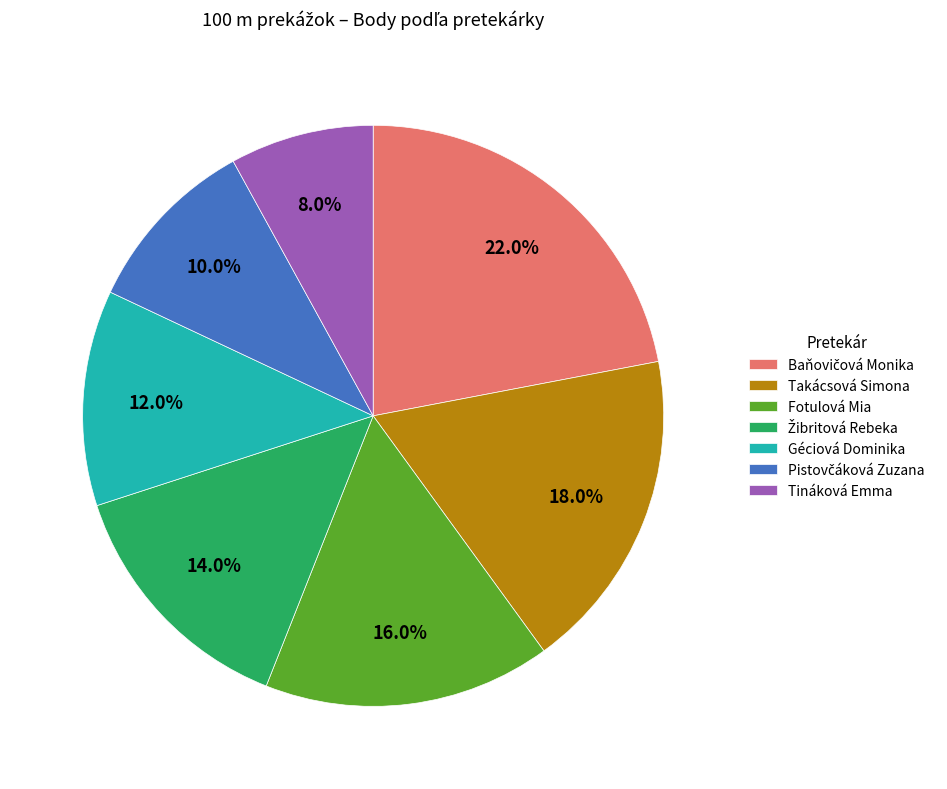

How many segments does this pie chart have?

7